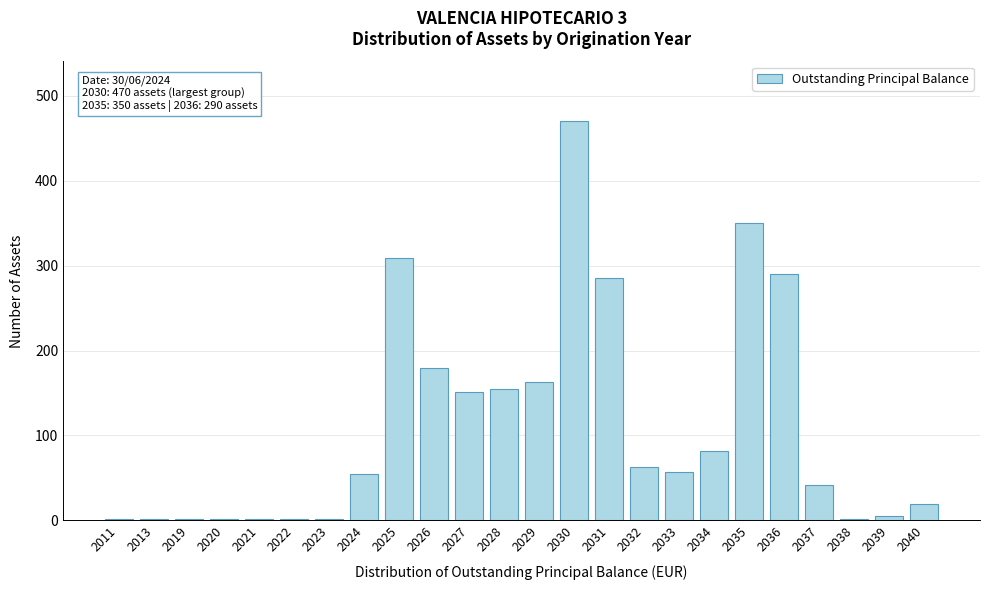

What is the change in value from 2036 to 2040?

-271